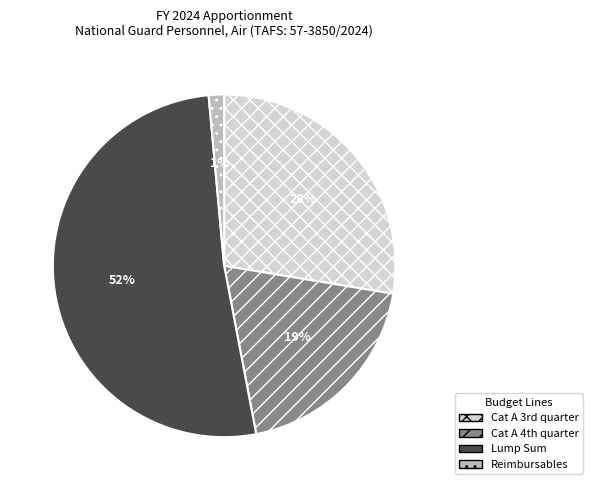

To the nearest percent, what is the average slice percentage?

25%